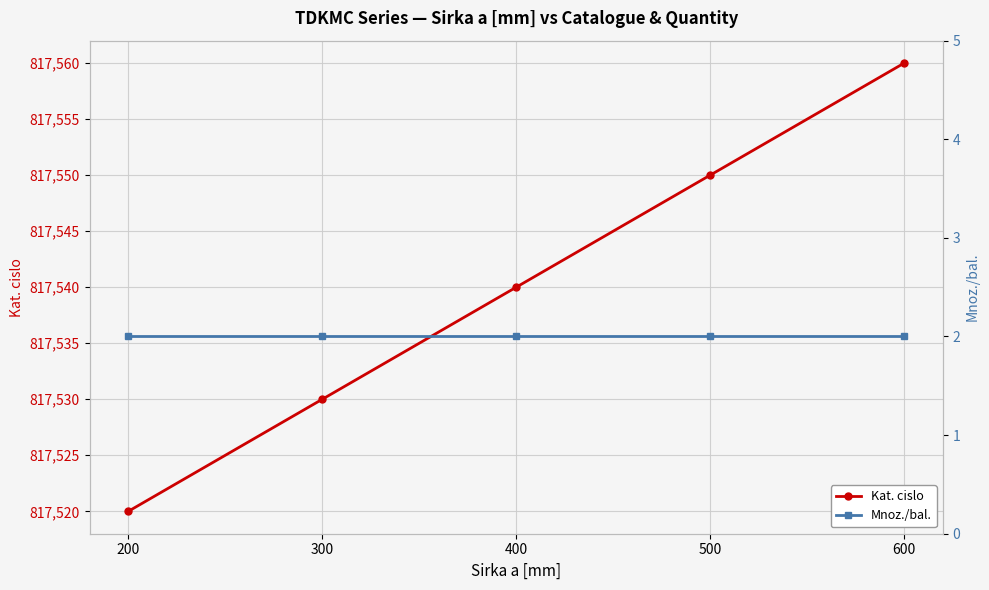

Is the value of Kat. cislo at 400 greater than the value of Mnoz./bal. at 300?

Yes